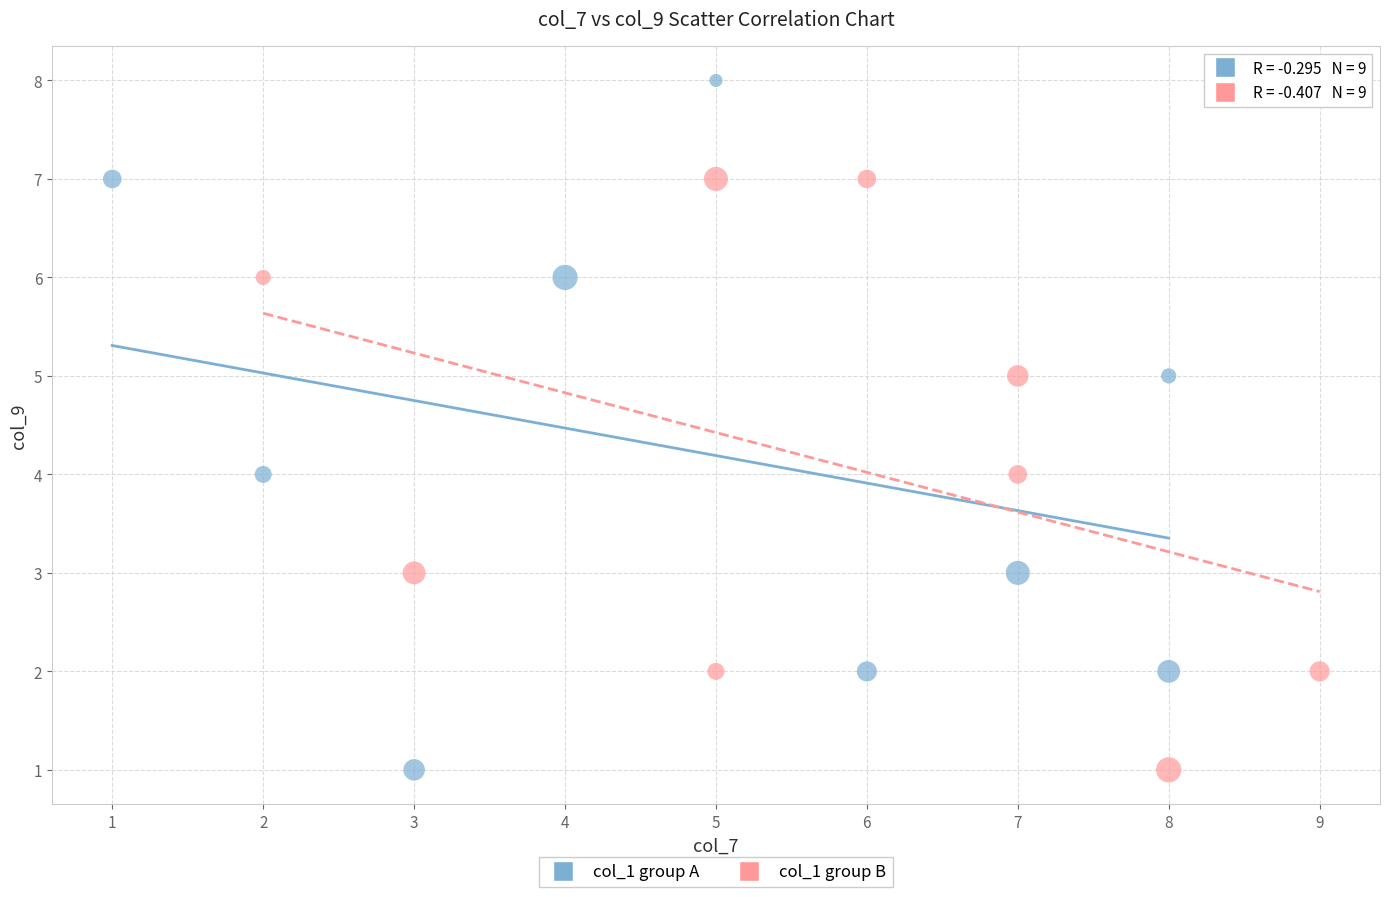

Which series contains the highest Y value?

col_1 group A